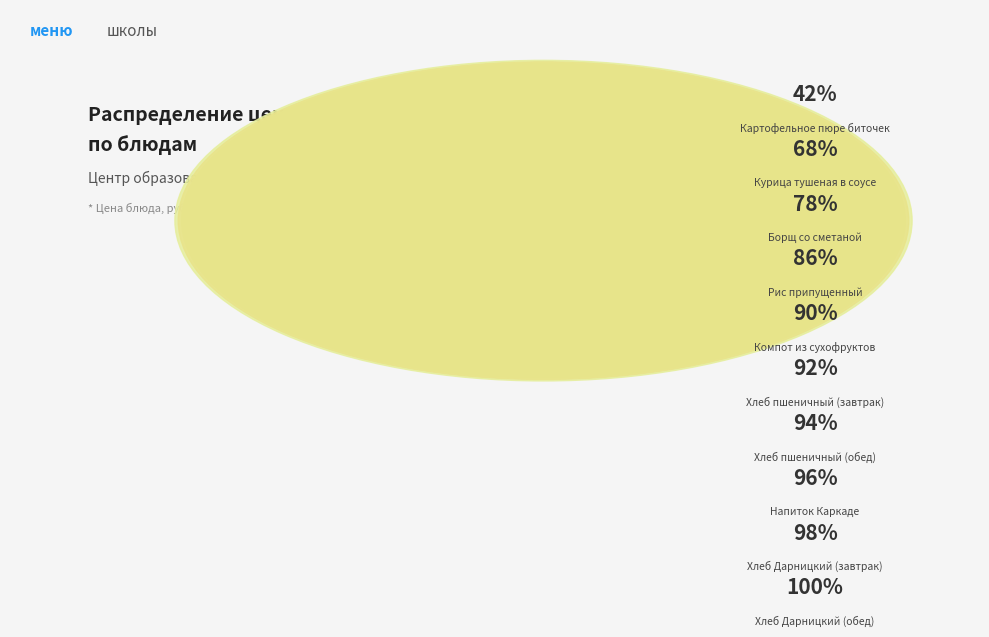

Rank the categories by value from lowest to highest.

Хлеб Дарницкий (завтрак), Хлеб Дарницкий (обед), Напиток Каркаде, Хлеб пшеничный (завтрак), Хлеб пшеничный (обед), Компот из сухофруктов, Рис припущенный, Борщ со сметаной, Курица тушеная в соусе, Картофельное пюре биточек